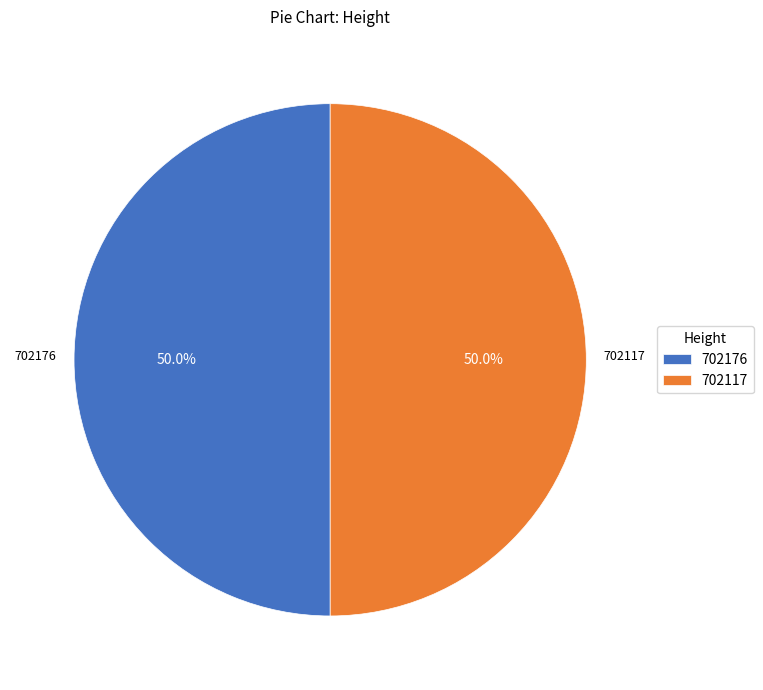

The 702117 slice represents 58% of the pie. True or false?

False